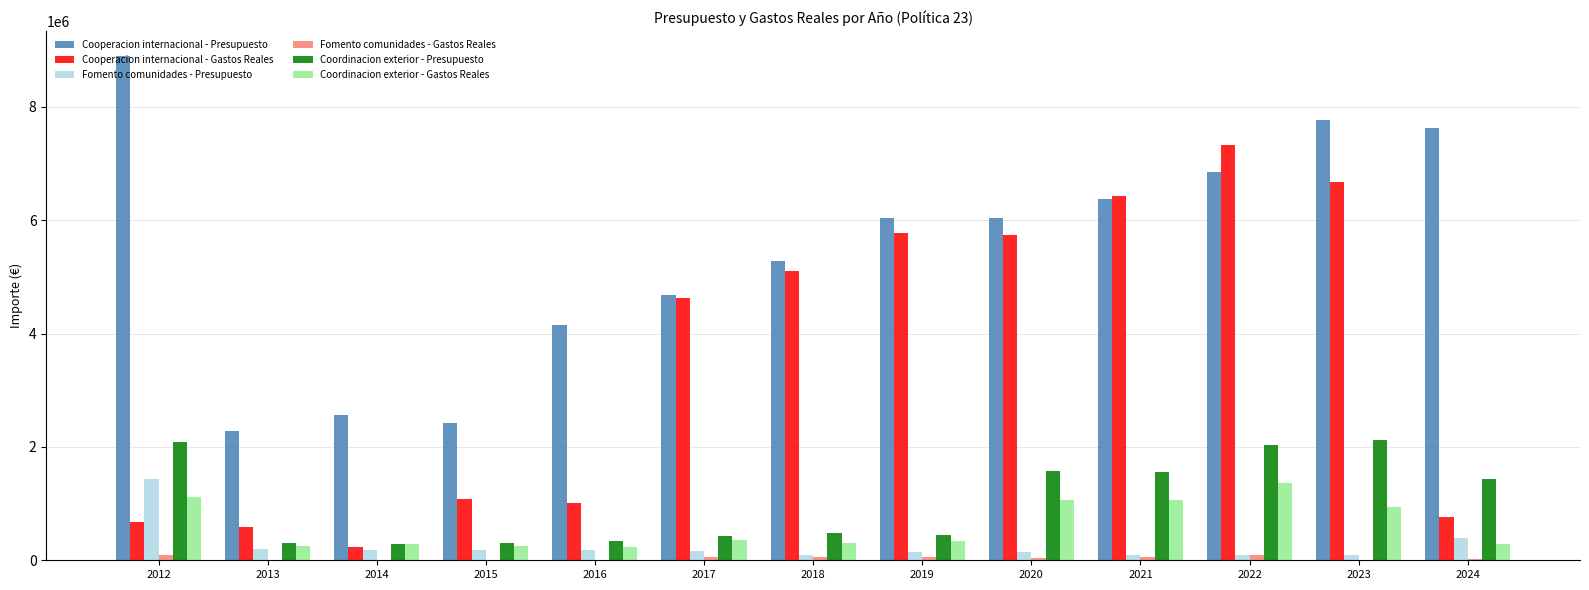

How many groups of bars are there?

13